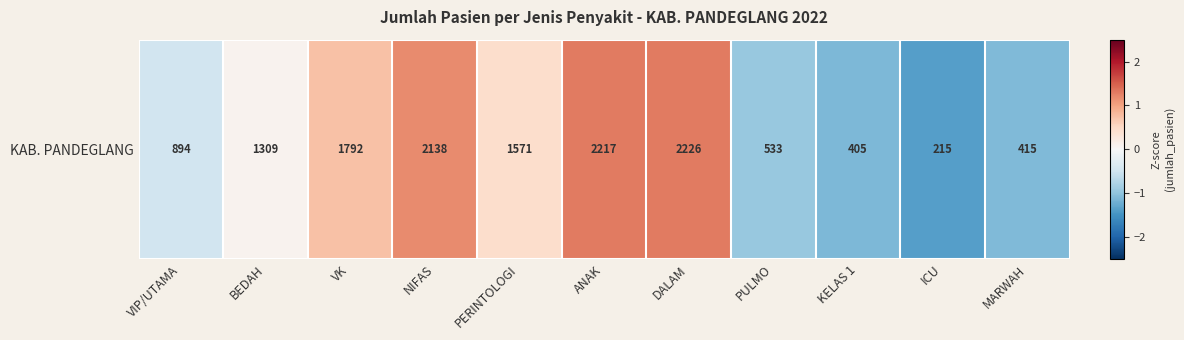

List the labels in order of value, smallest first.

ICU, KELAS 1, MARWAH, PULMO, VIP/UTAMA, BEDAH, PERINTOLOGI, VK, NIFAS, ANAK, DALAM